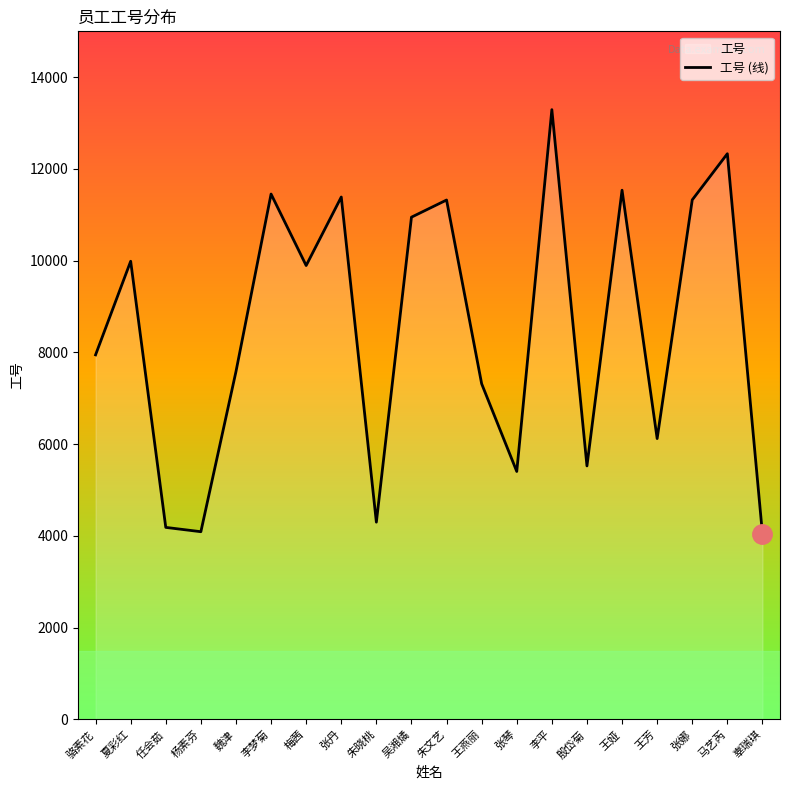

At which category does the data reach its first local valley?

杨素芬